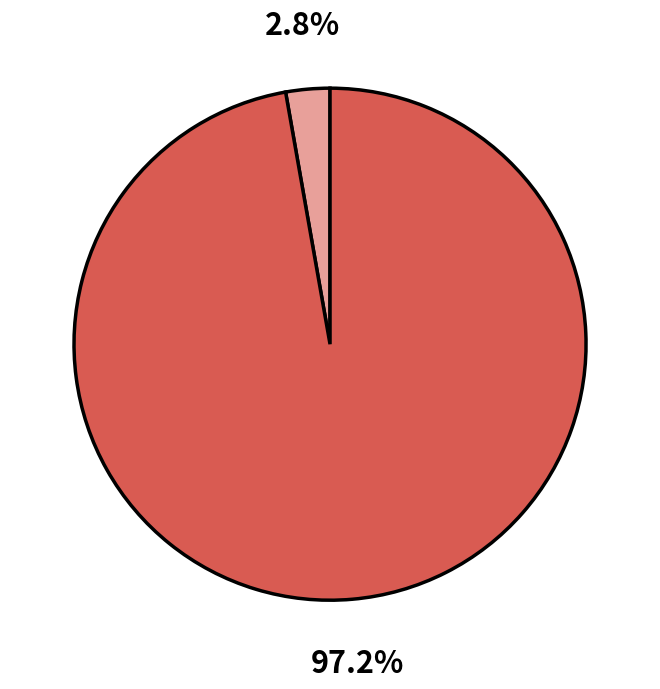

Does any single category account for the majority?

Yes